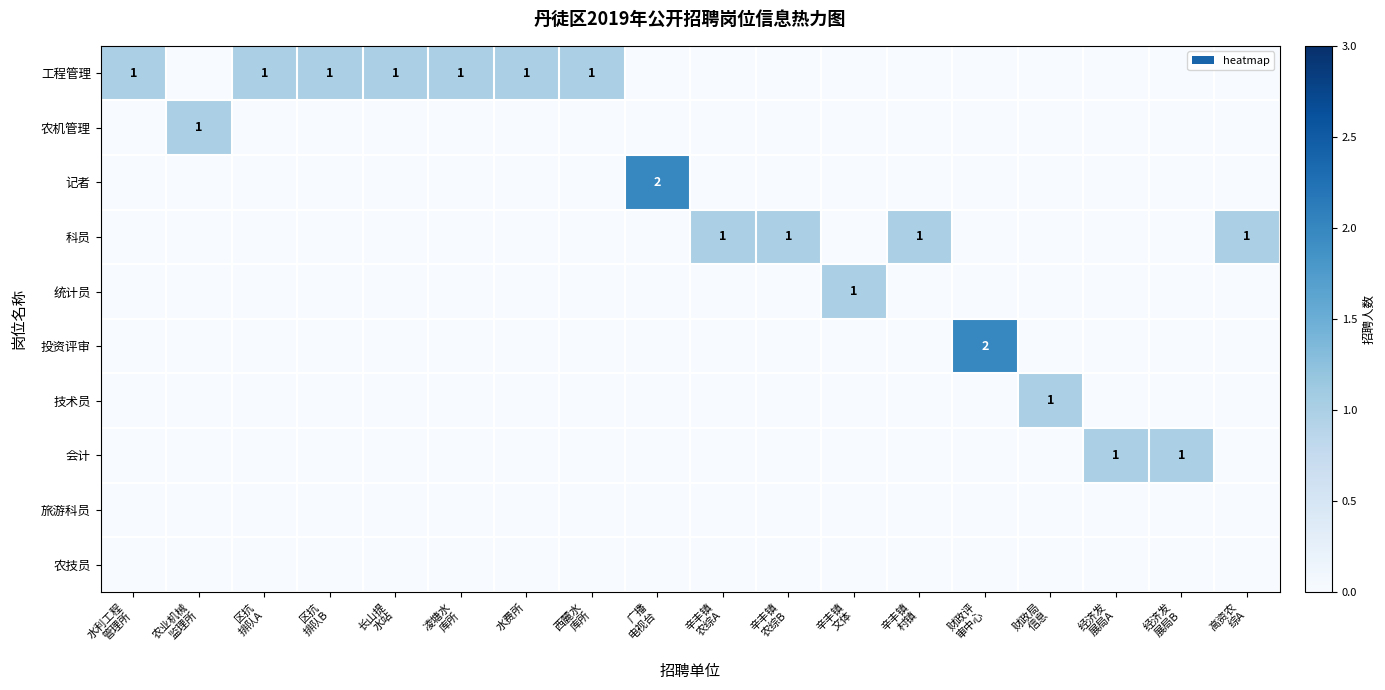

Rank the series by their maximum value, from highest to lowest.

记者, 投资评审, 工程管理, 农机管理, 科员, 统计员, 技术员, 会计, 旅游科员, 农技员